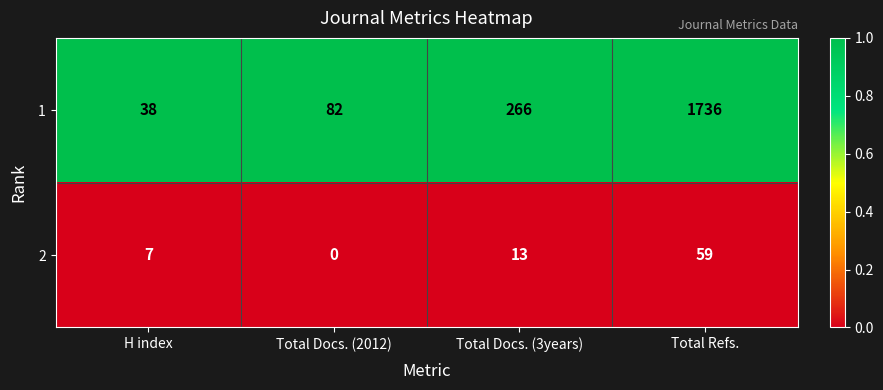

Which series has the widest spread of values?

1